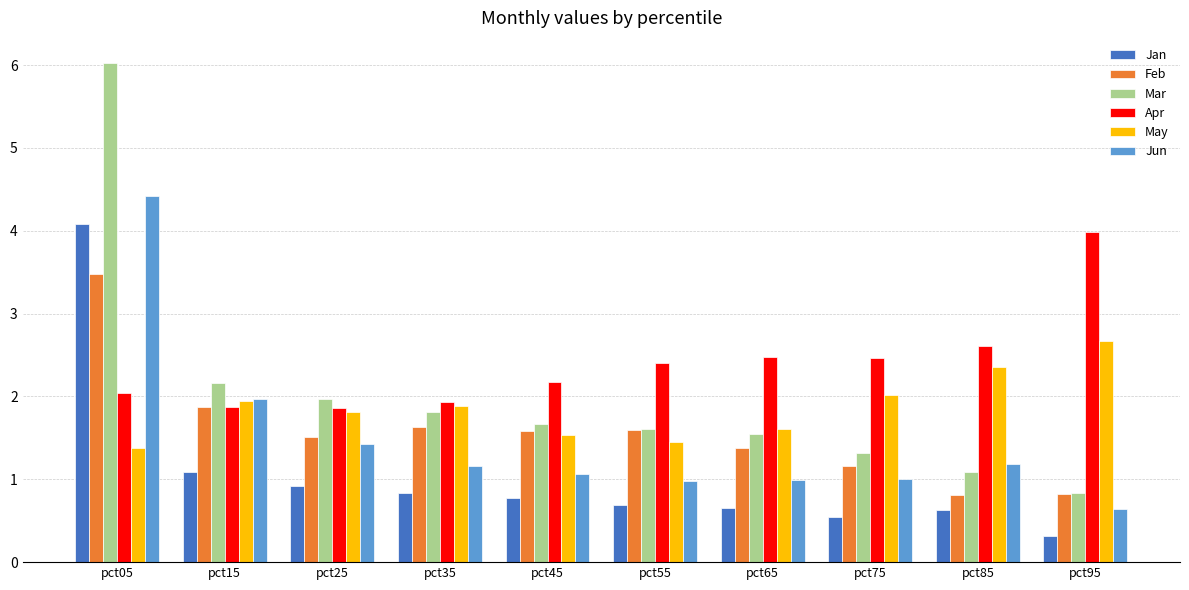

At how many categories does at least one series exceed 3?

2